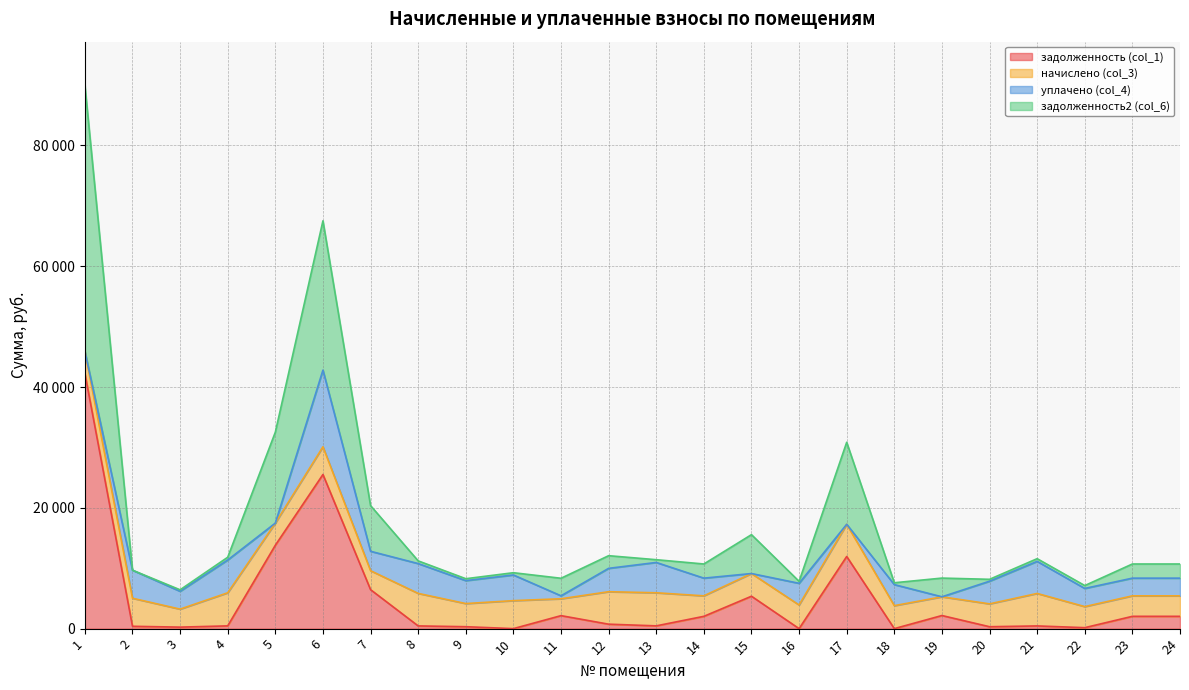

At which label is задолженность (col_1) closest to 21138?

6